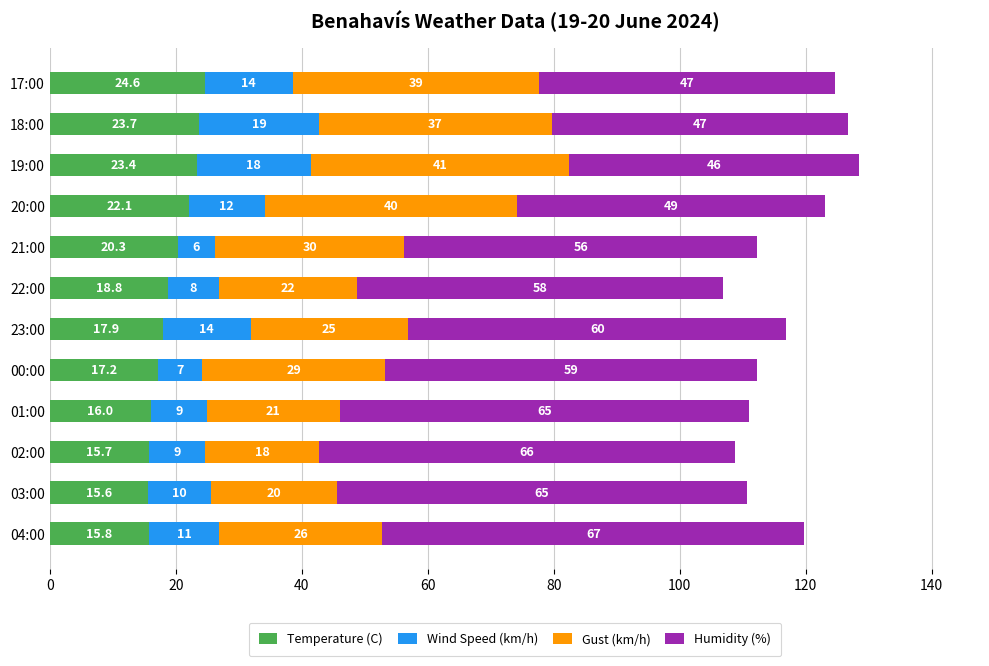

What is the minimum value for Temperature (C)?

15.6